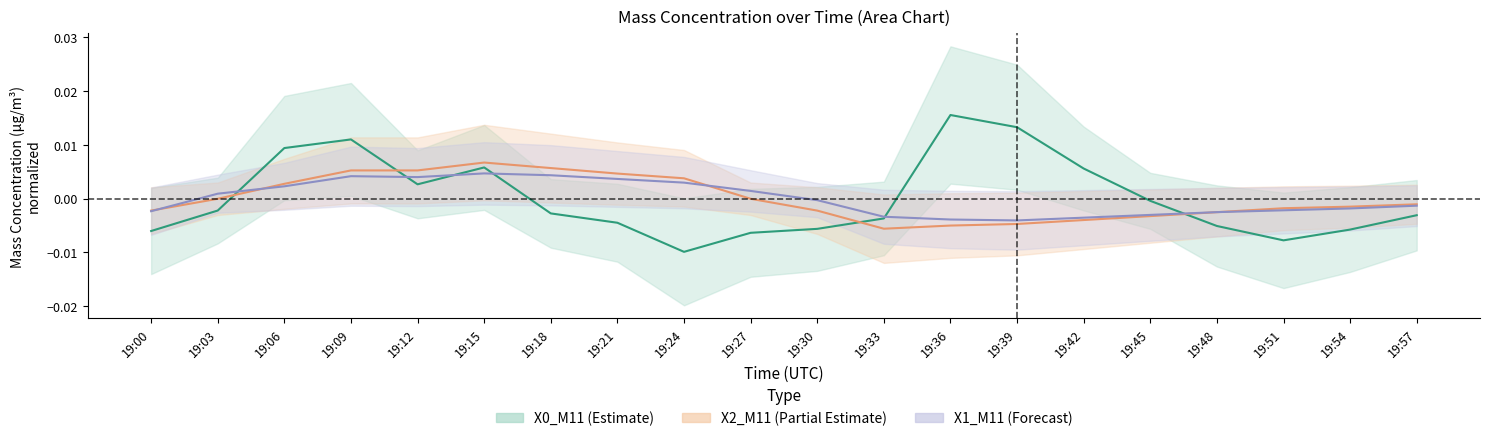

List the series in order of their peak value, lowest first.

X1_M11, X2_M11, X0_M11